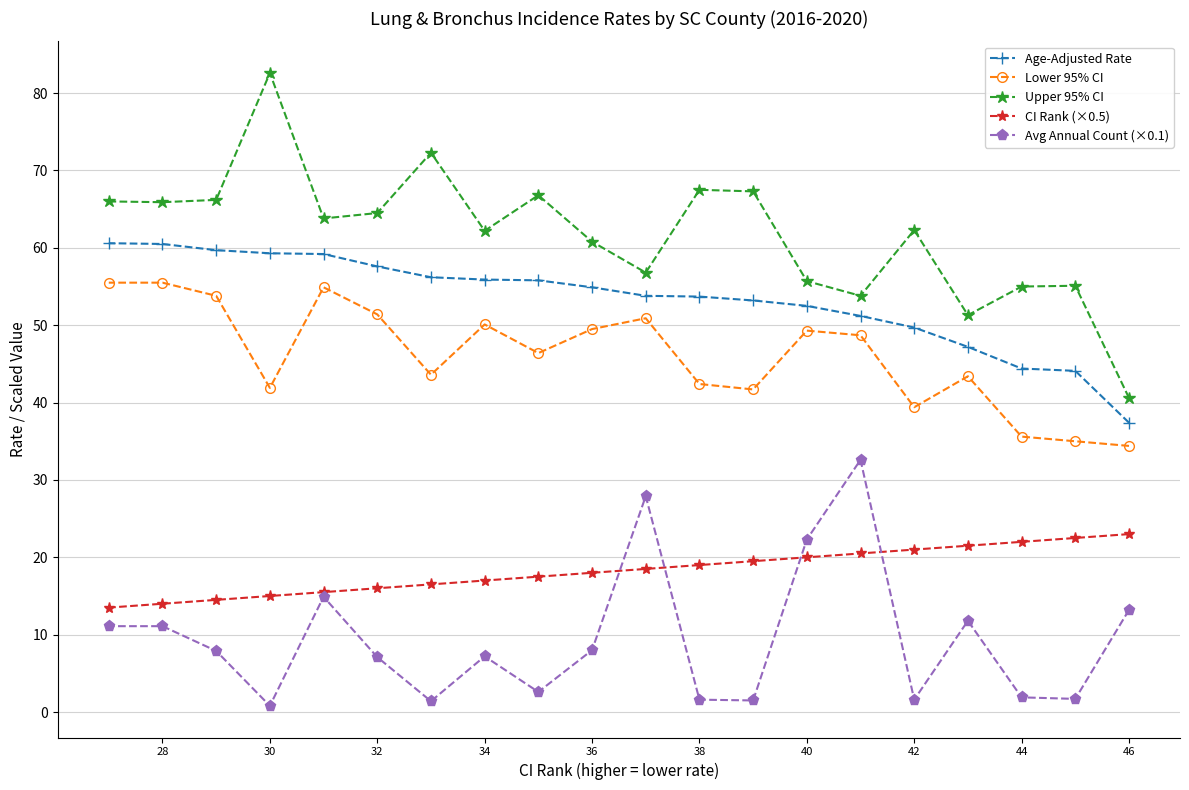

Where is Upper 95% CI nearest to the value 61?

36